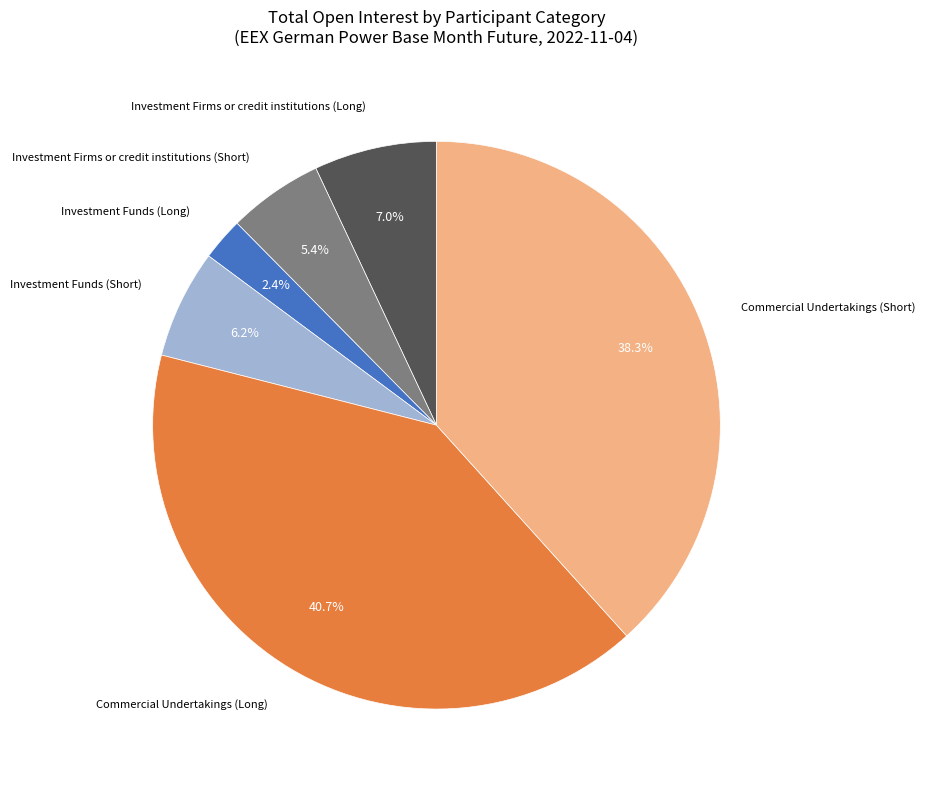

Does any single category account for the majority?

No